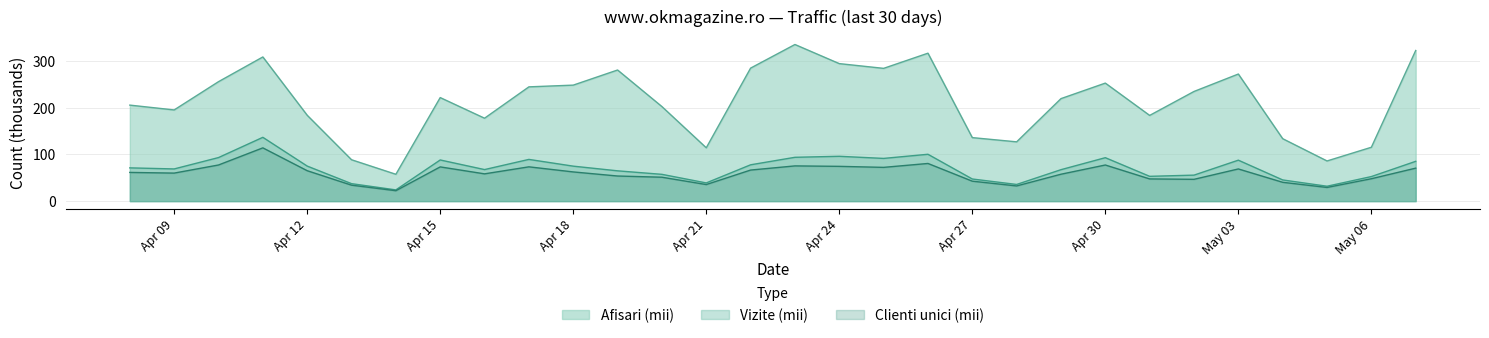

At which category is the sum across all series the highest?

2024.4.11